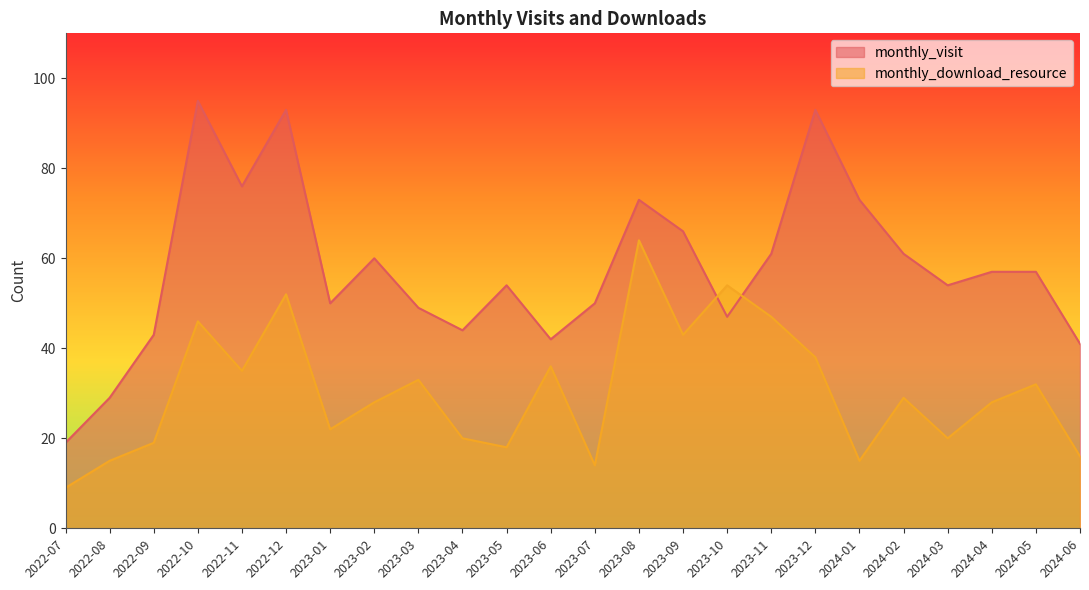

Between 2023-02 and 2024-01, which series saw the biggest shift?

monthly_visit